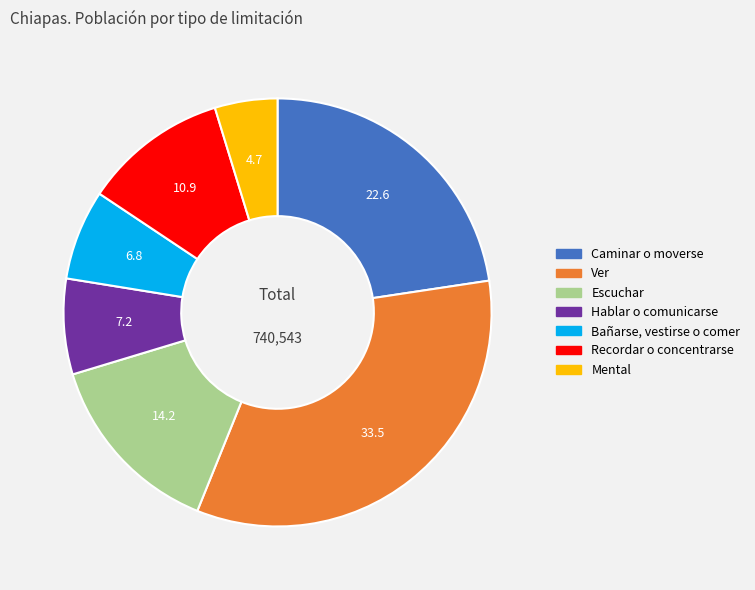

Which category has the smallest portion of the pie?

Mental